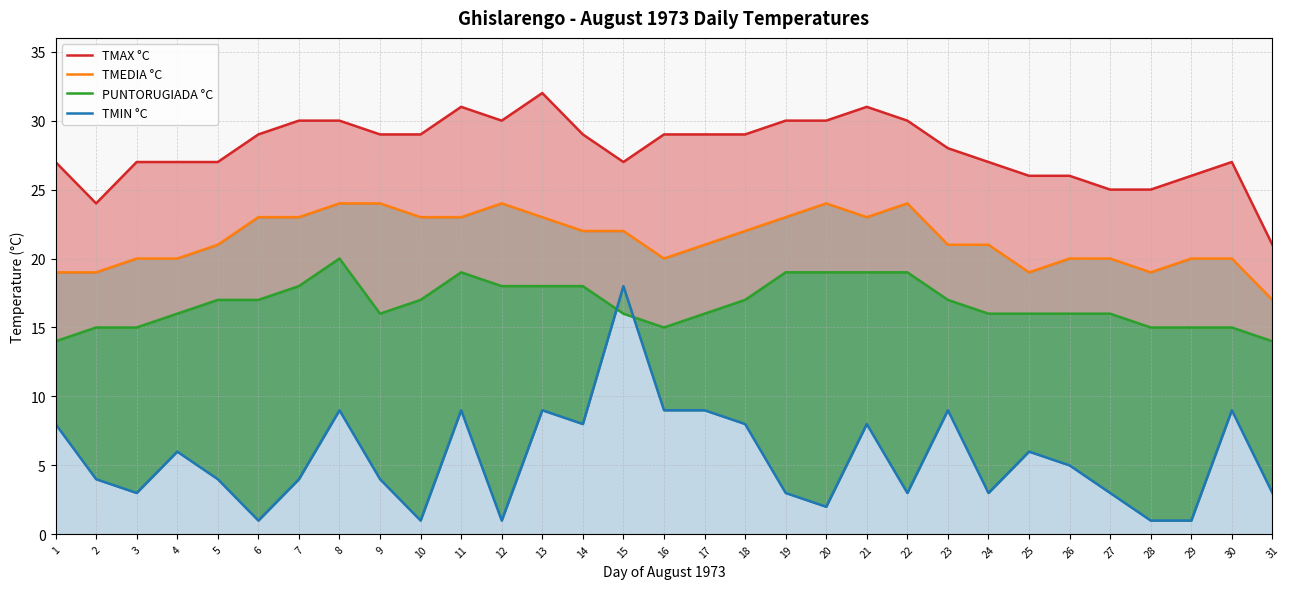

What is the difference between the maximum and minimum values in the TMEDIA °C series?

7